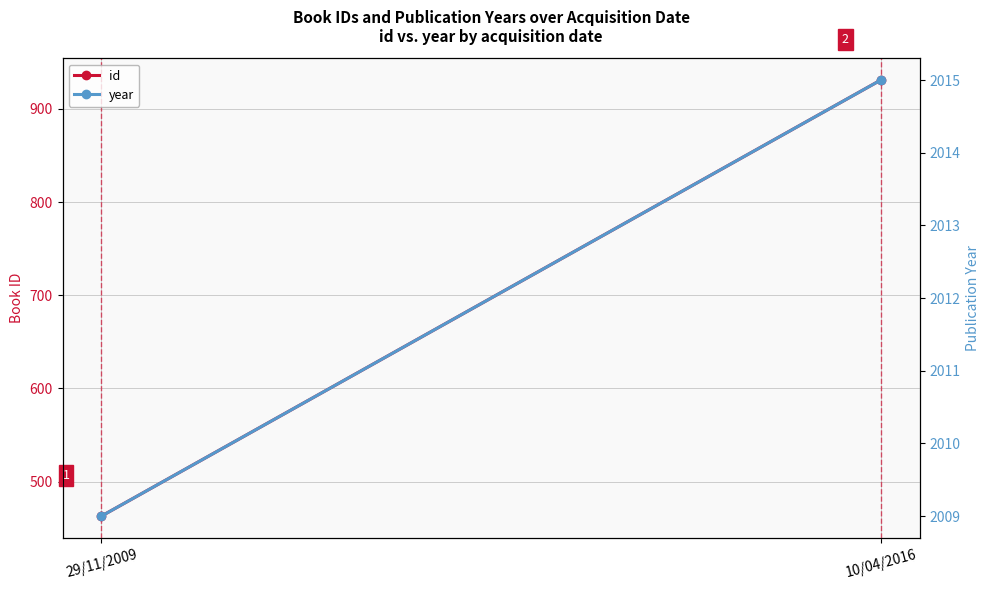

At how many categories does at least one series exceed 1129?

2